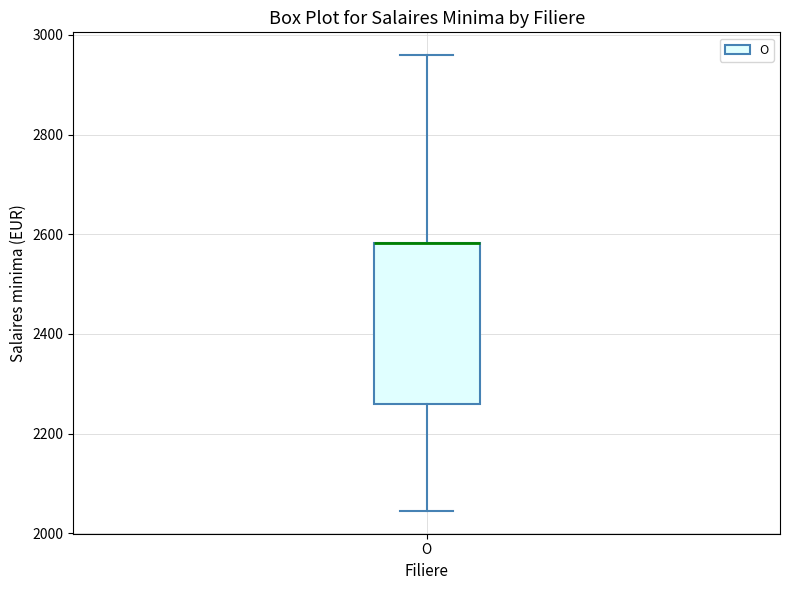

Read this box plot against the y-axis: the position of the median line, the range covered by the box, and the ends of both whiskers. The values are not printed on the chart, so give them approximately, as read against the axis.

median 2580 (drawn on the box's upper edge), box 2260 to 2580, whiskers 2040 to 2960